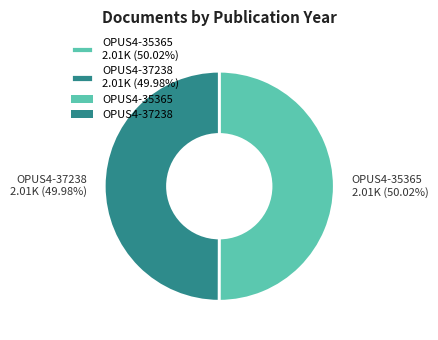

Is it true that OPUS4-35365 is 50% of the pie?

True